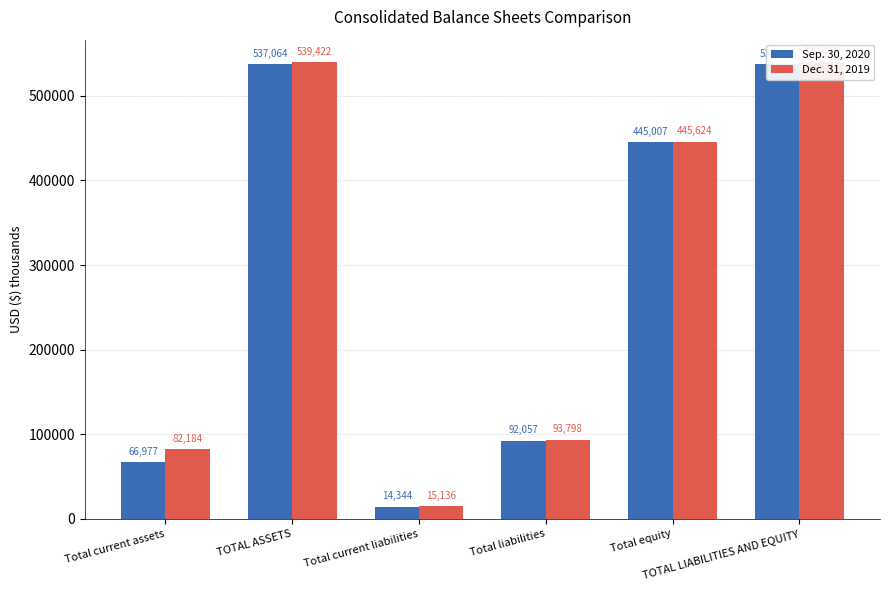

What is the label of the 1st bar from the right?

TOTAL LIABILITIES AND EQUITY